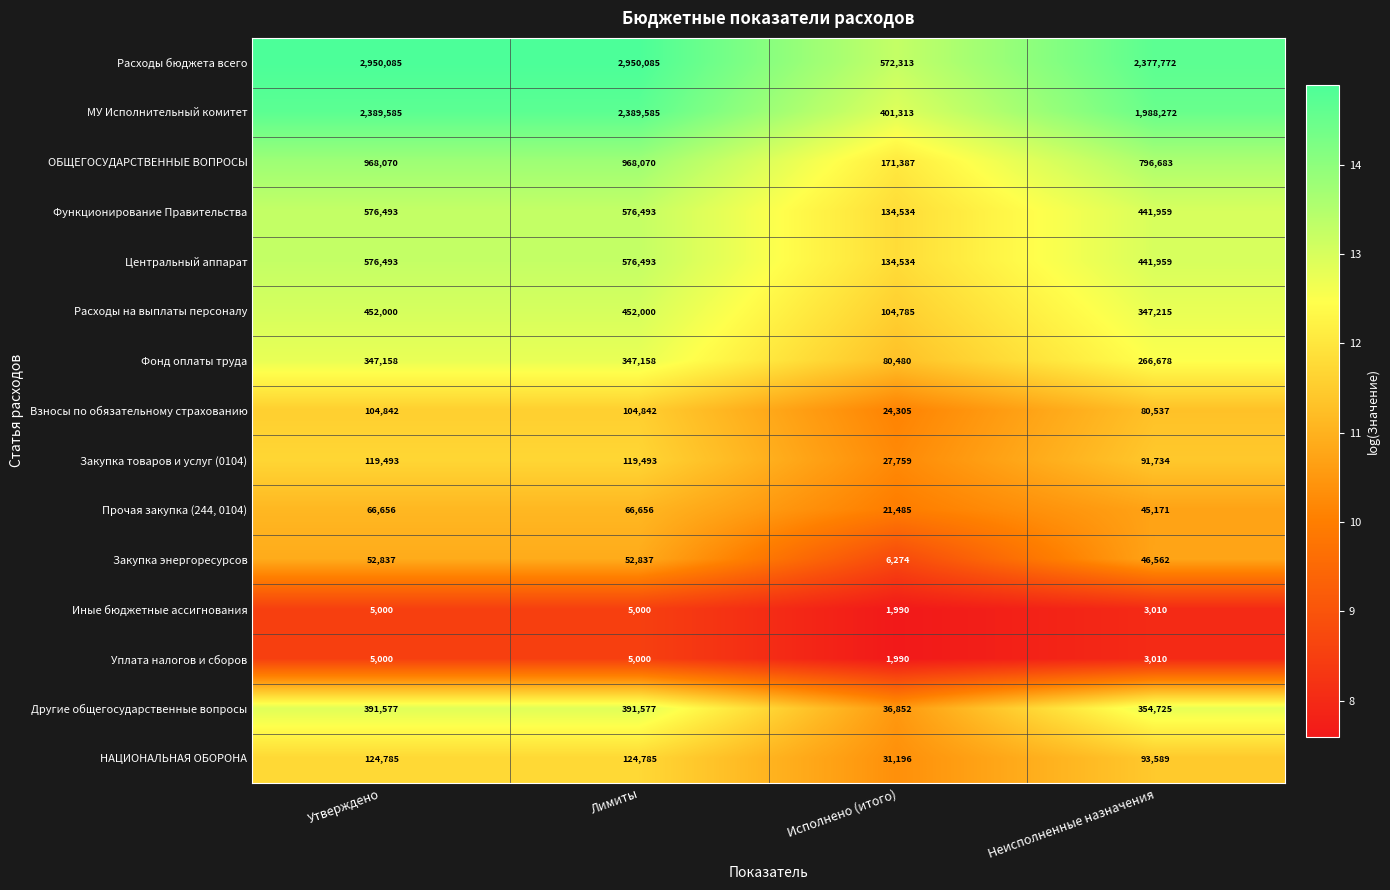

Between Лимиты and Исполнено (итого), which series saw the biggest shift?

Расходы бюджета всего